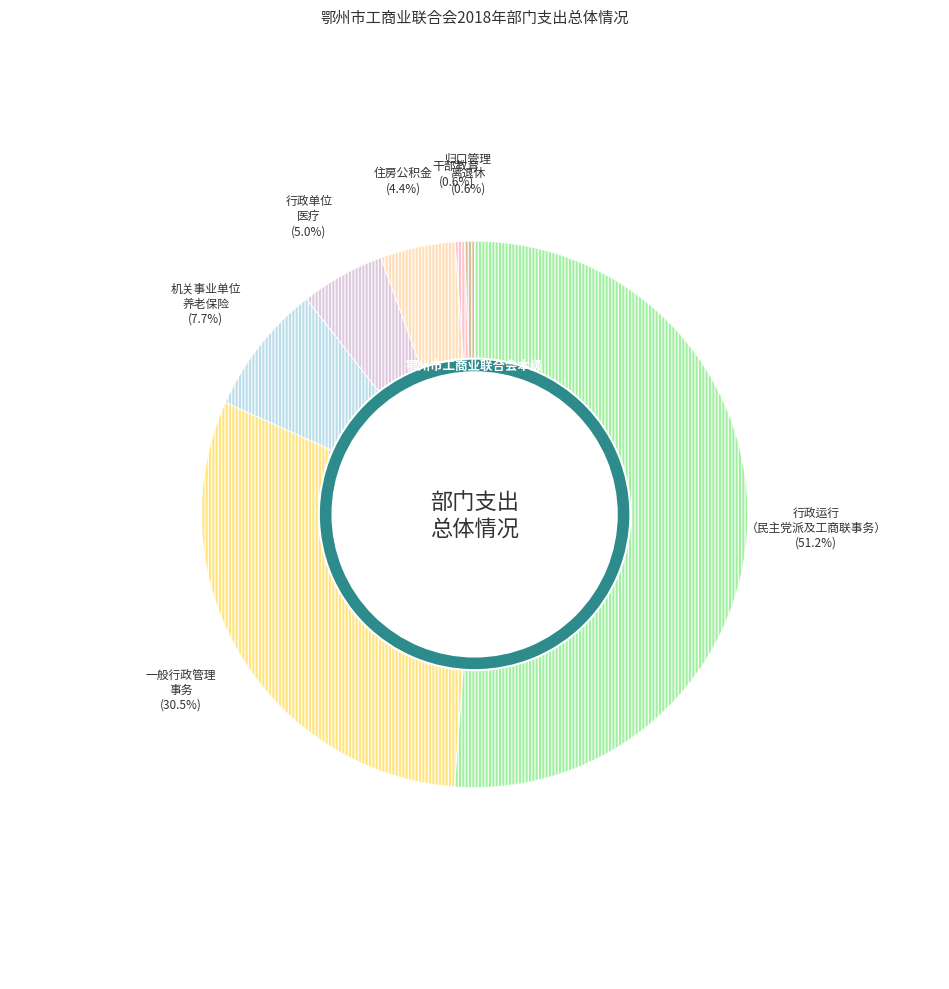

Count the number of slices in the pie.

7